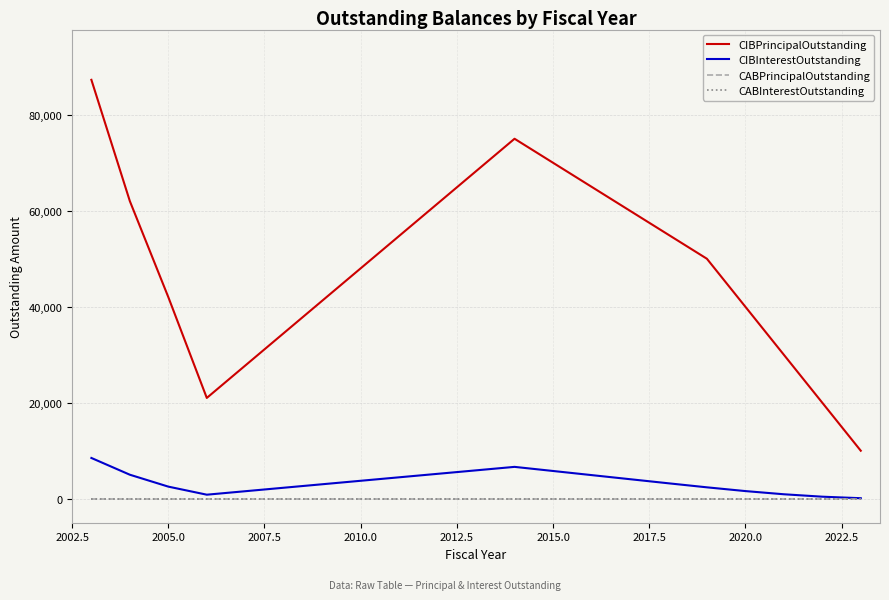

Is this an area chart (filled region under the line)?

No